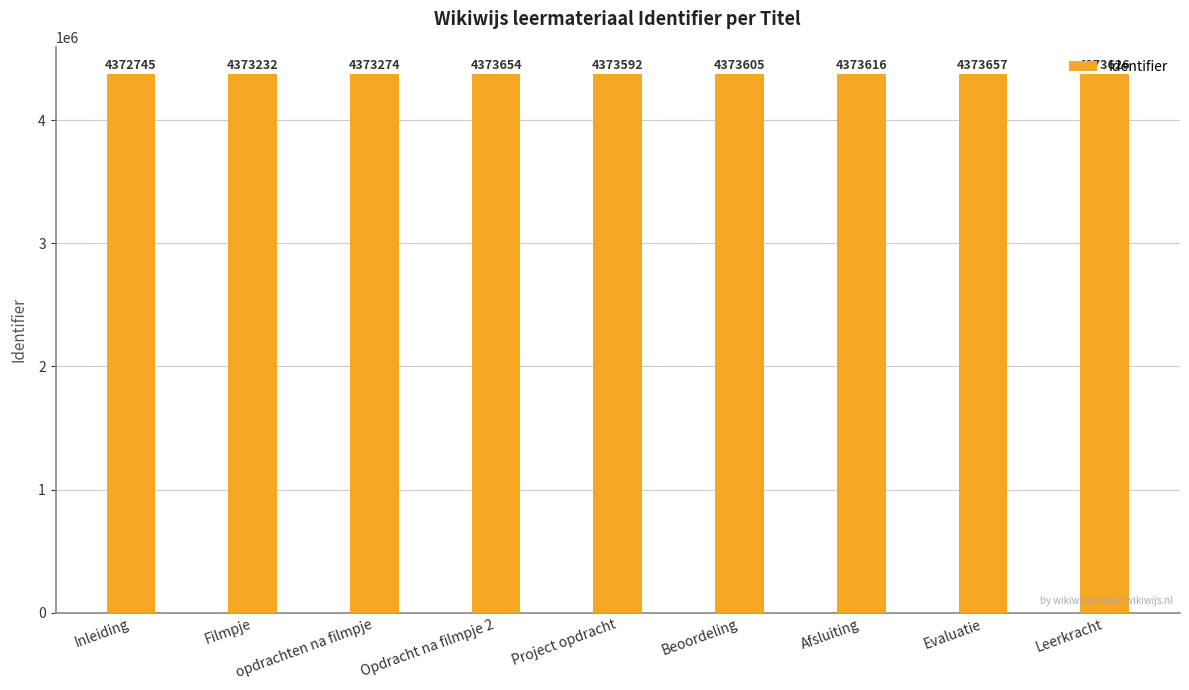

What is the sum of all values?

39361001